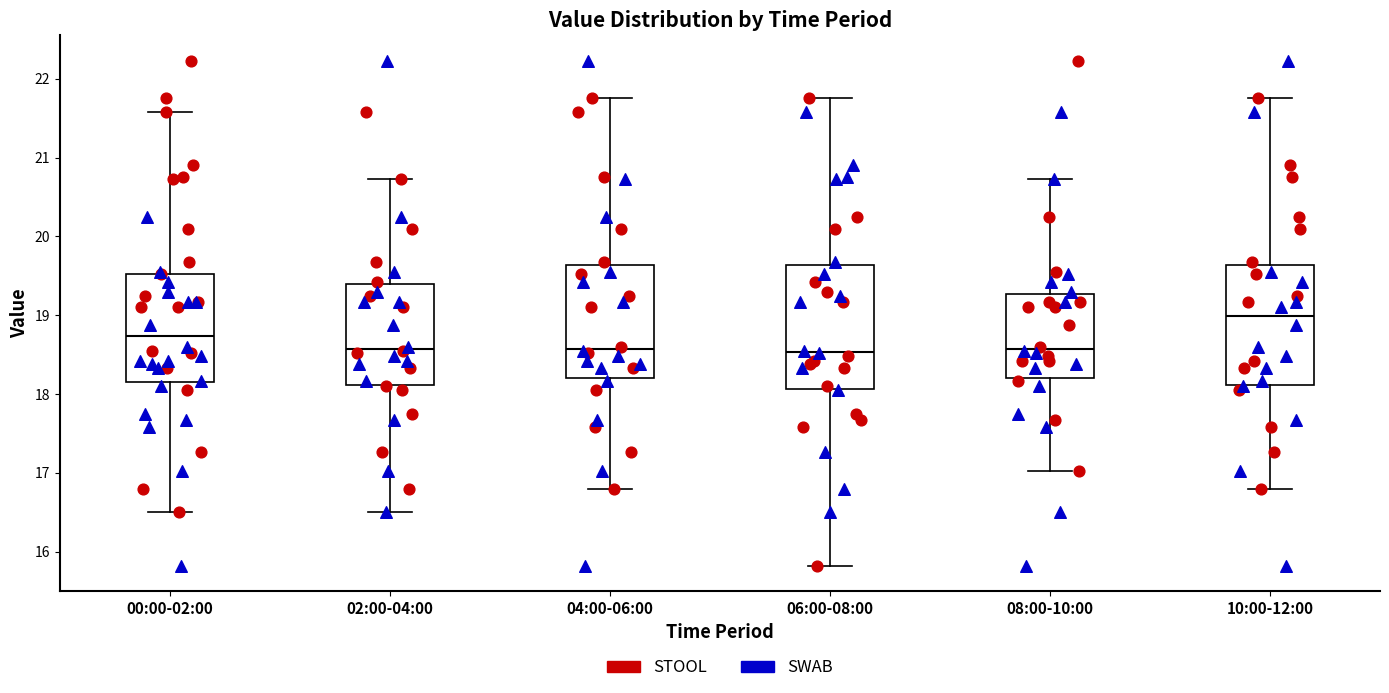

Reading left to right, read every box against the y-axis: the position of its median line, the range the box covers, and the ends of its whiskers. The values are not printed on the chart, so give them approximately, as read against the axis.

00:00-02:00: median 18.7, box 18.2 to 19.5, whiskers 16.5 to 21.6
02:00-04:00: median 18.6, box 18.1 to 19.4, whiskers 16.5 to 20.7
04:00-06:00: median 18.6, box 18.2 to 19.6, whiskers 16.8 to 21.8
06:00-08:00: median 18.5, box 18.1 to 19.6, whiskers 15.8 to 21.8
08:00-10:00: median 18.6, box 18.2 to 19.3, whiskers 17.0 to 20.7
10:00-12:00: median 19.0, box 18.1 to 19.6, whiskers 16.8 to 21.8